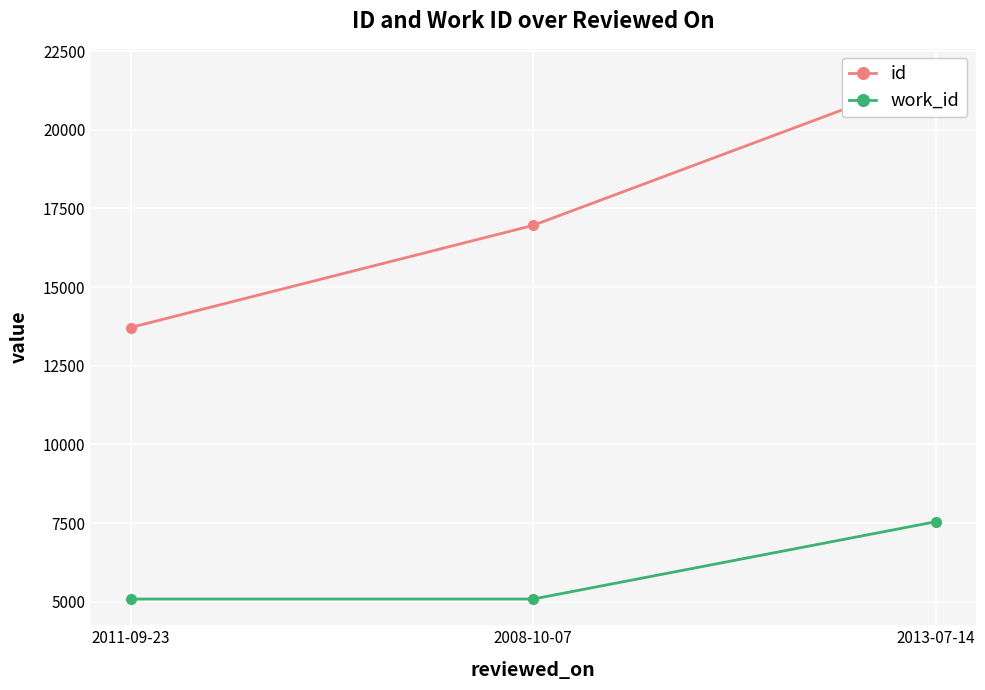

The value of work_id at 2013-07-14 is 7544. True or false?

True